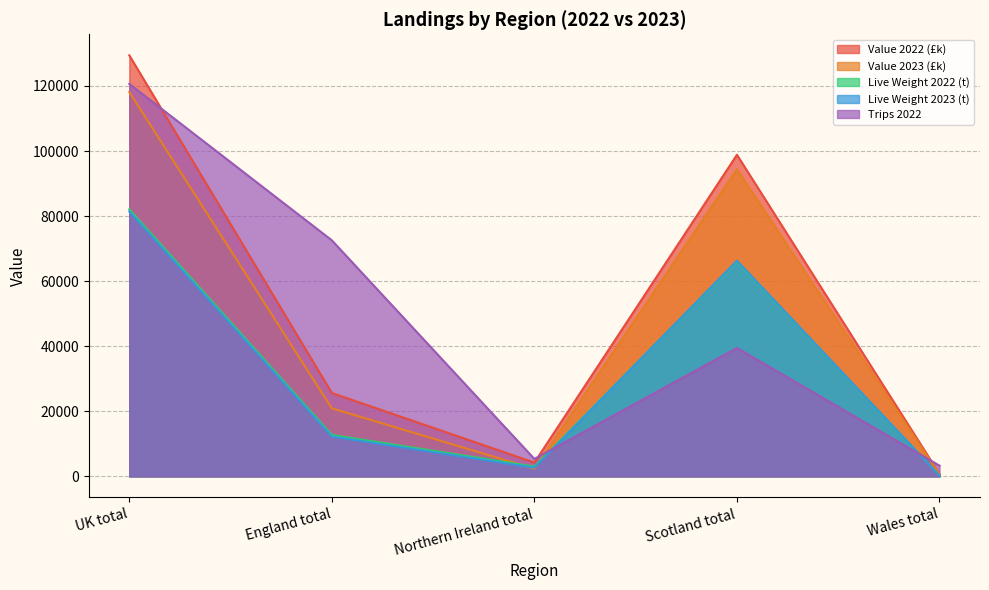

At which label does Value 2023 (£k) first exceed 20908?

UK total